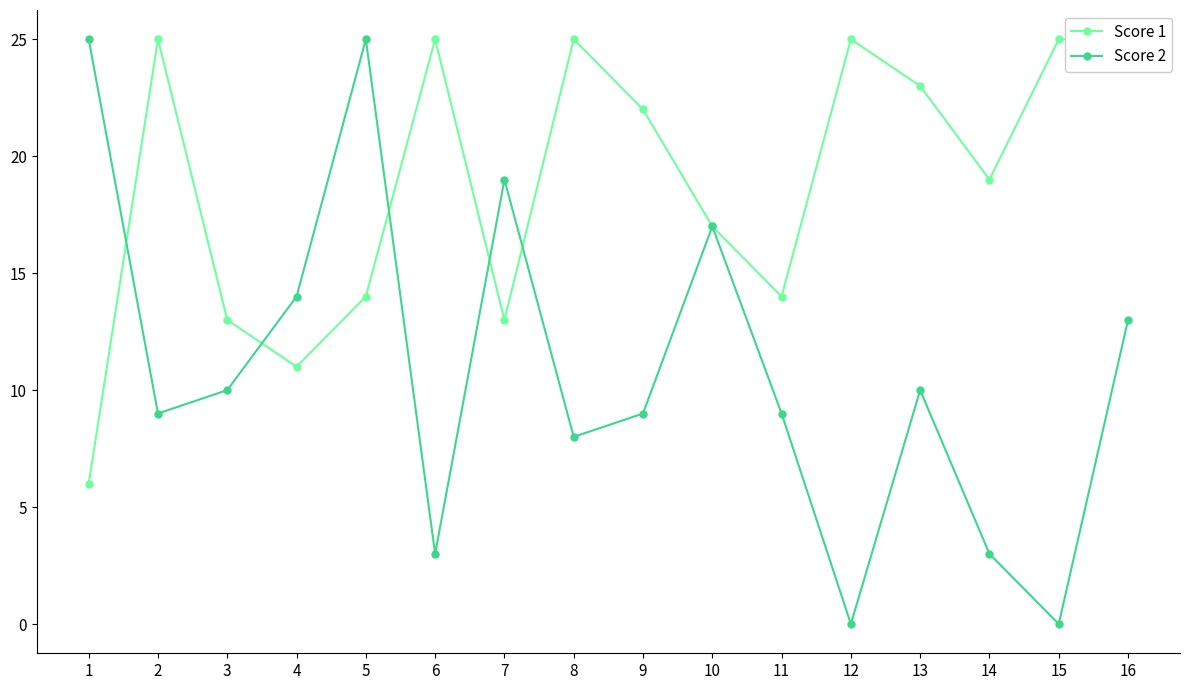

Which category has the highest value in the Score 1 series?

2